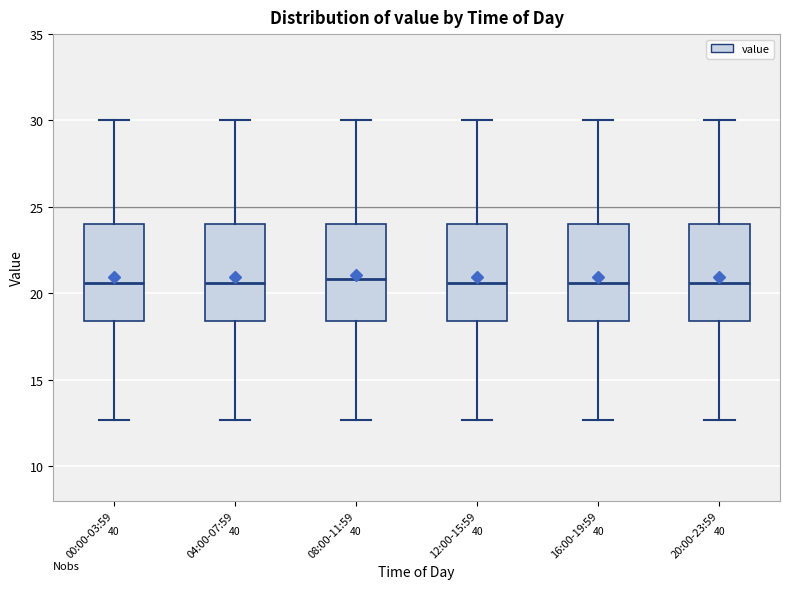

Where is the upper edge of the box for 04:00-07:59 on the y-axis? The values are not printed on the chart, so give them approximately, as read against the axis.

24.0